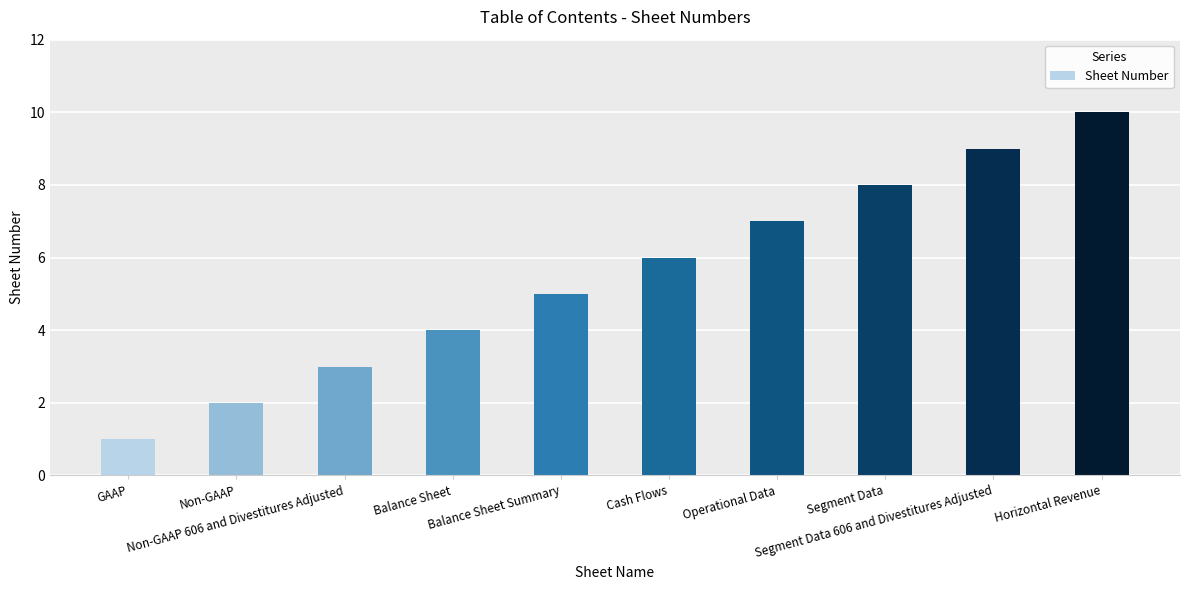

At which label is the value closest to 5?

Balance Sheet Summary